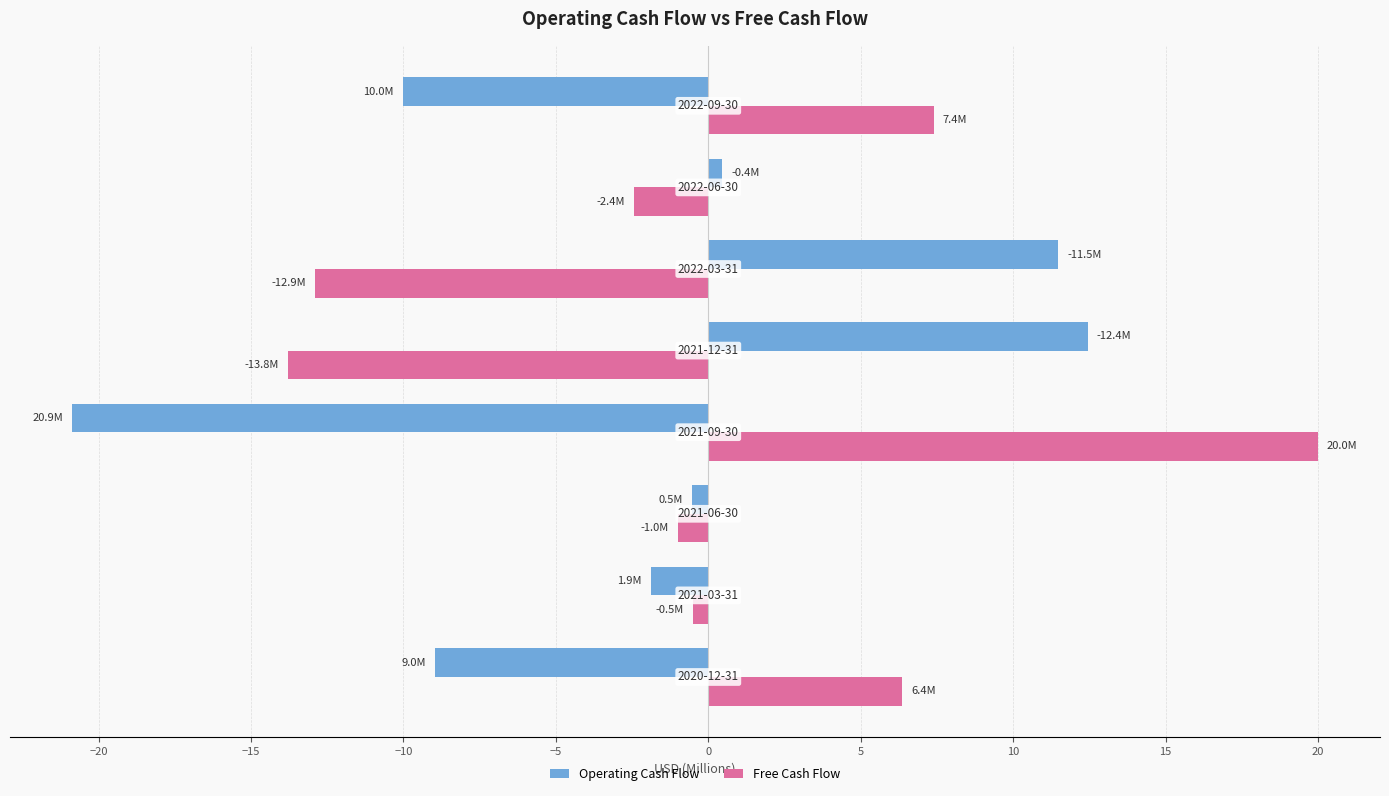

Rank the series by their average value, from highest to lowest.

Free Cash Flow, Operating Cash Flow